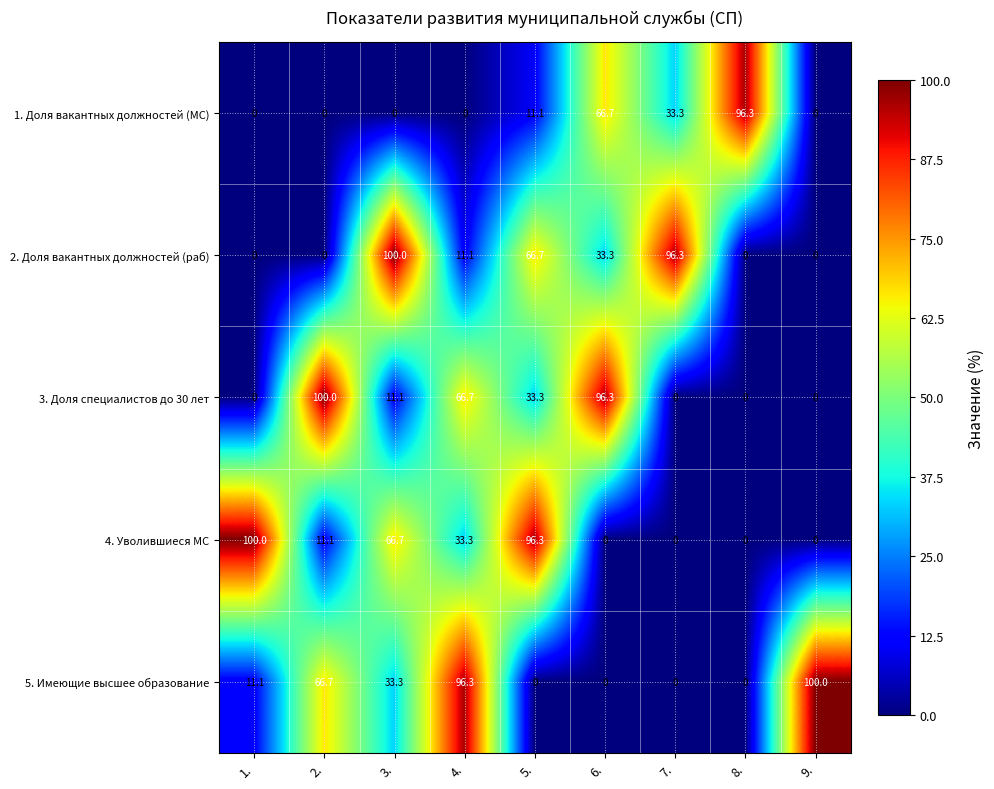

What is the greatest value displayed?

100.0